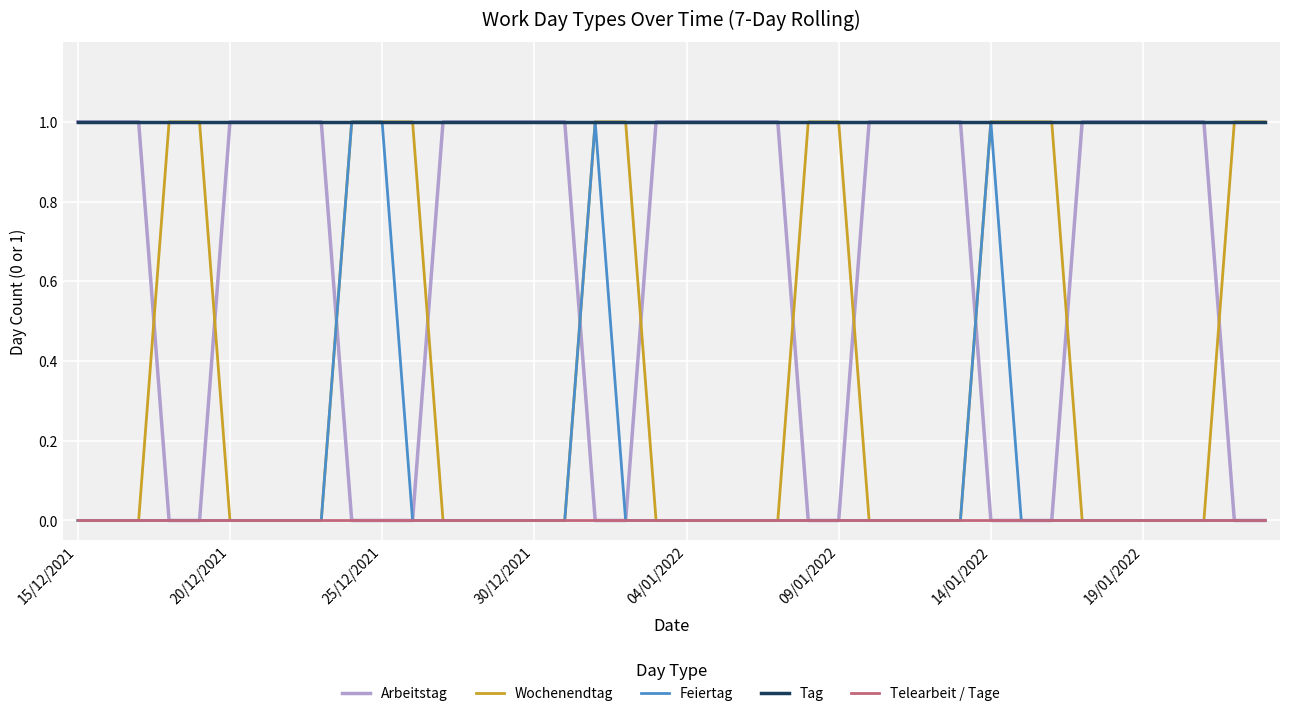

True or false: Arbeitstag has more than 1 interior local peaks.

False